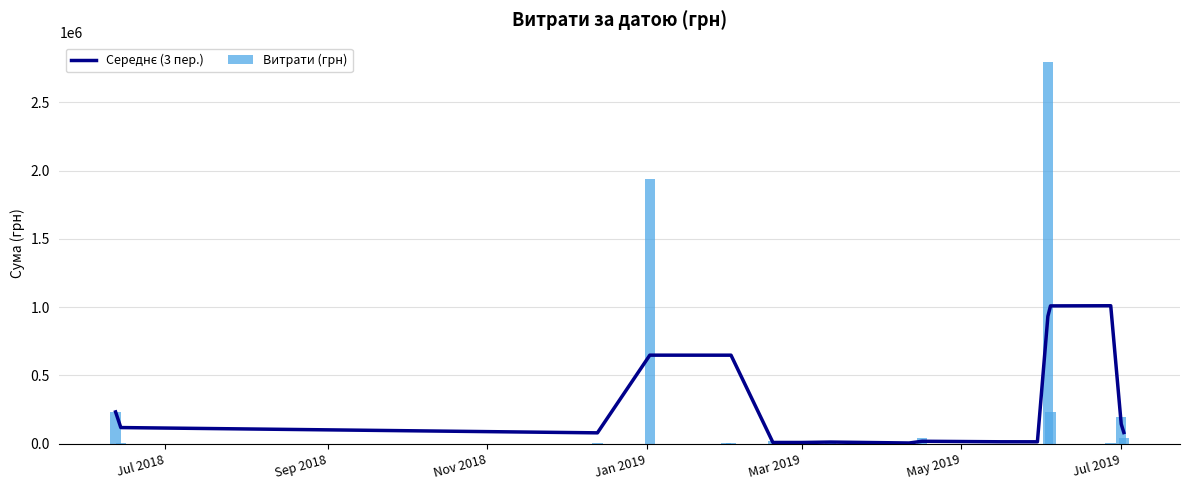

How many values in the Середнє (3 пер.) series exceed 118115?

9